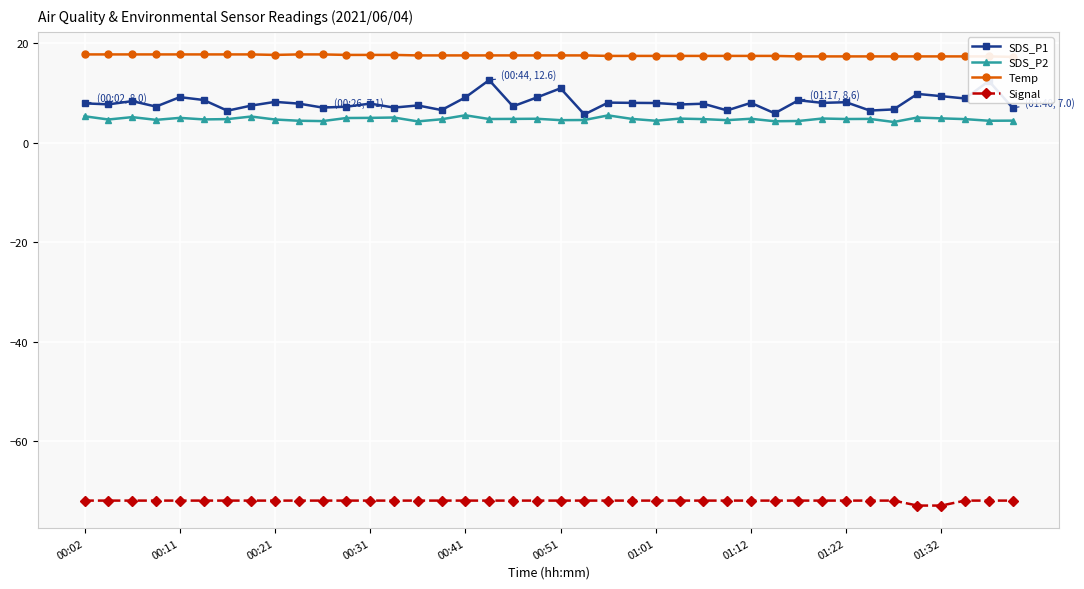

Between 10 and 27, which series saw the biggest shift?

SDS_P1